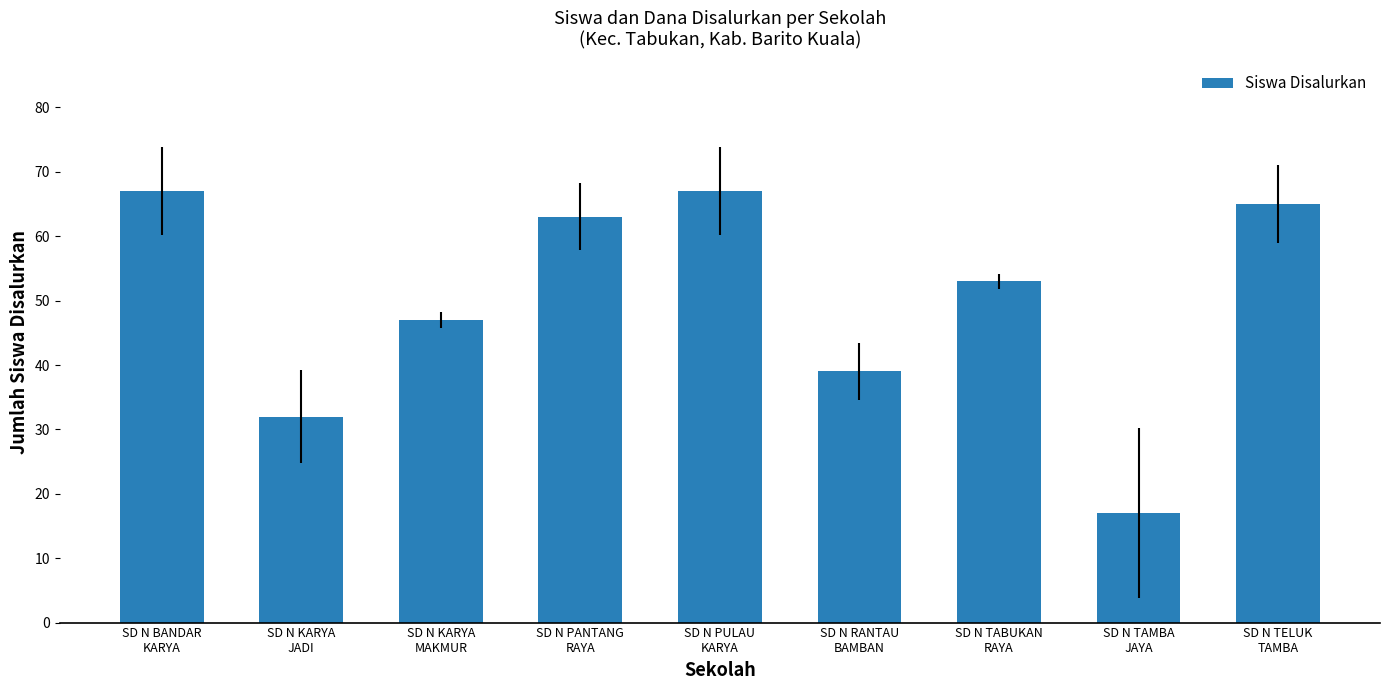

Are the bars grouped side by side (vs. stacked)?

No